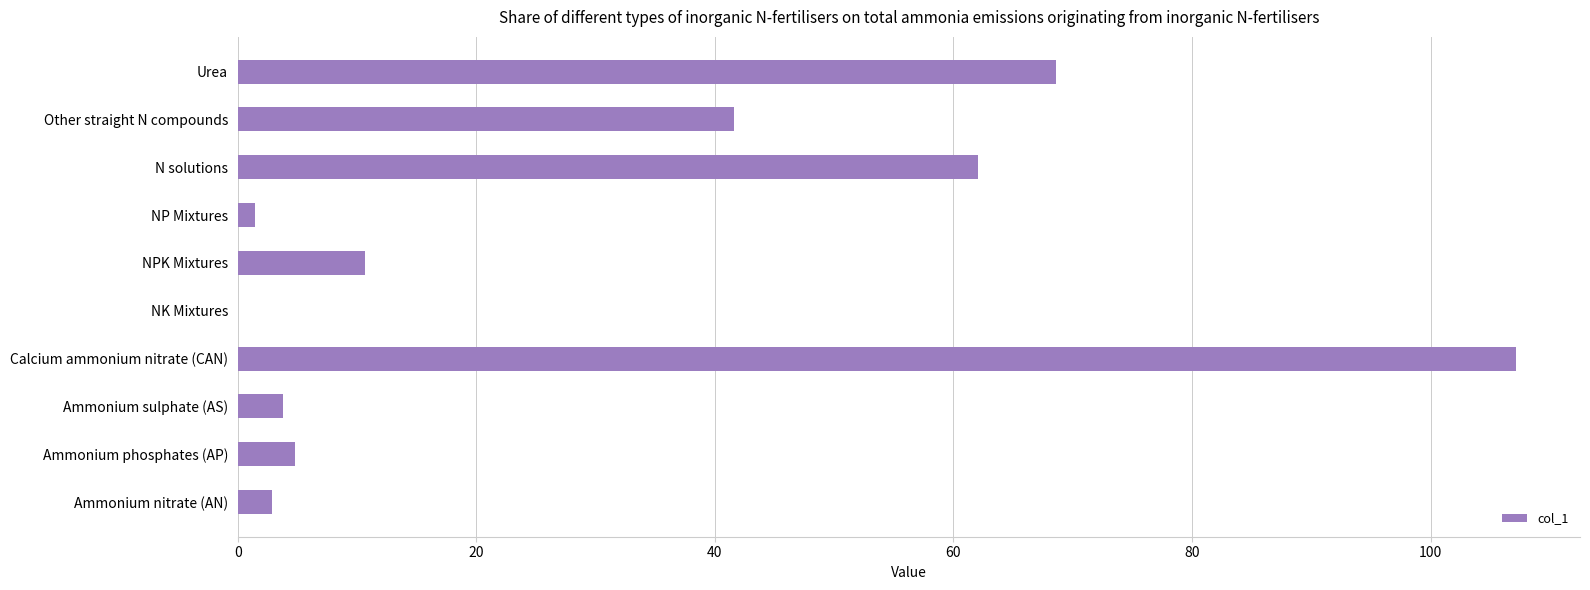

True or false: the data shows 41.1 at NK Mixtures.

False